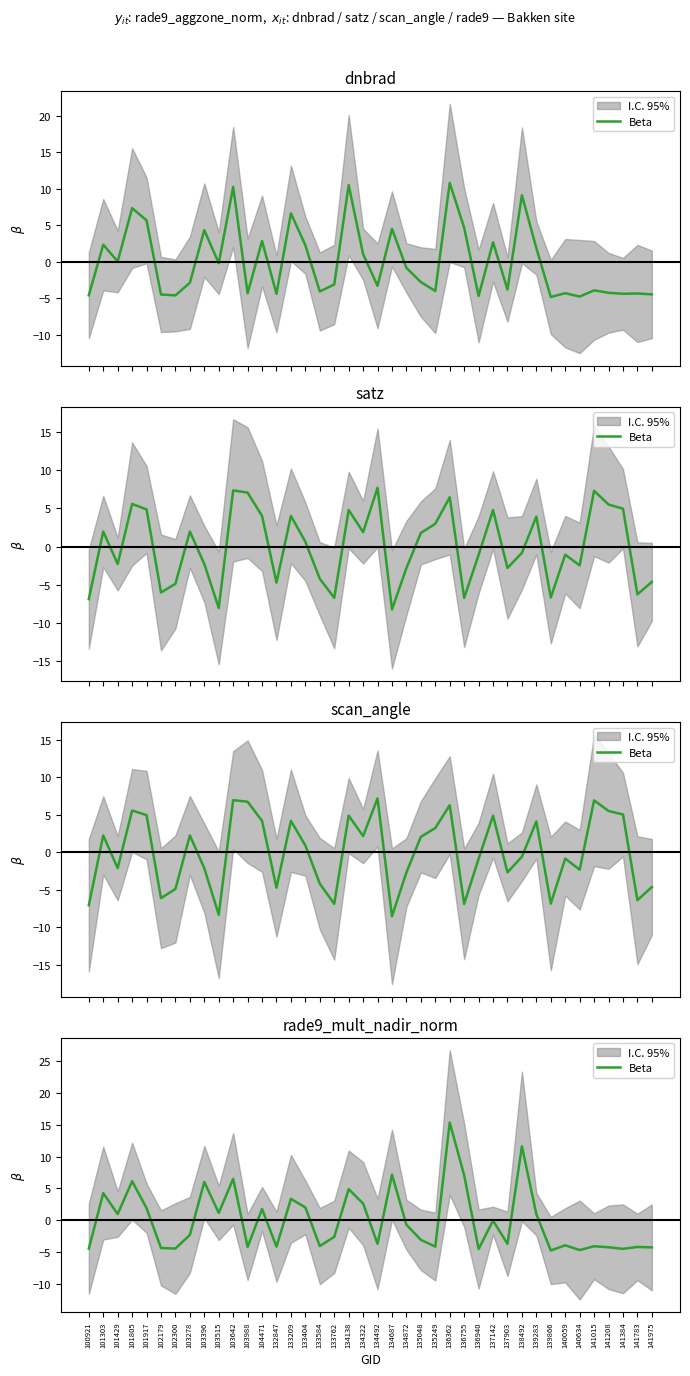

Does the chart have visible grid lines?

No